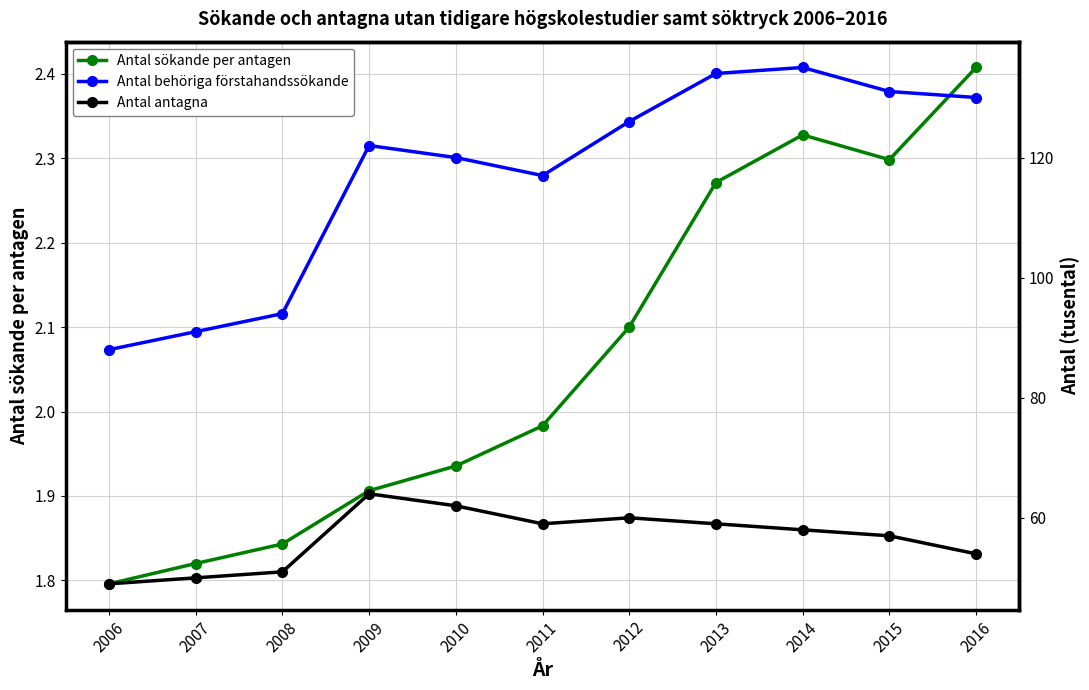

What is the spread (max minus min) of values at 2011?

115.0